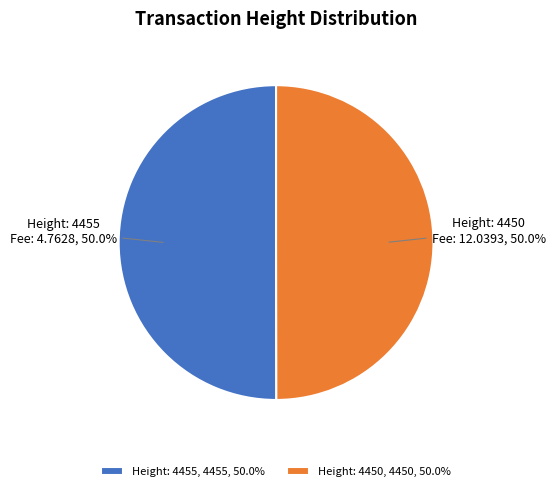

How many segments does this pie chart have?

2